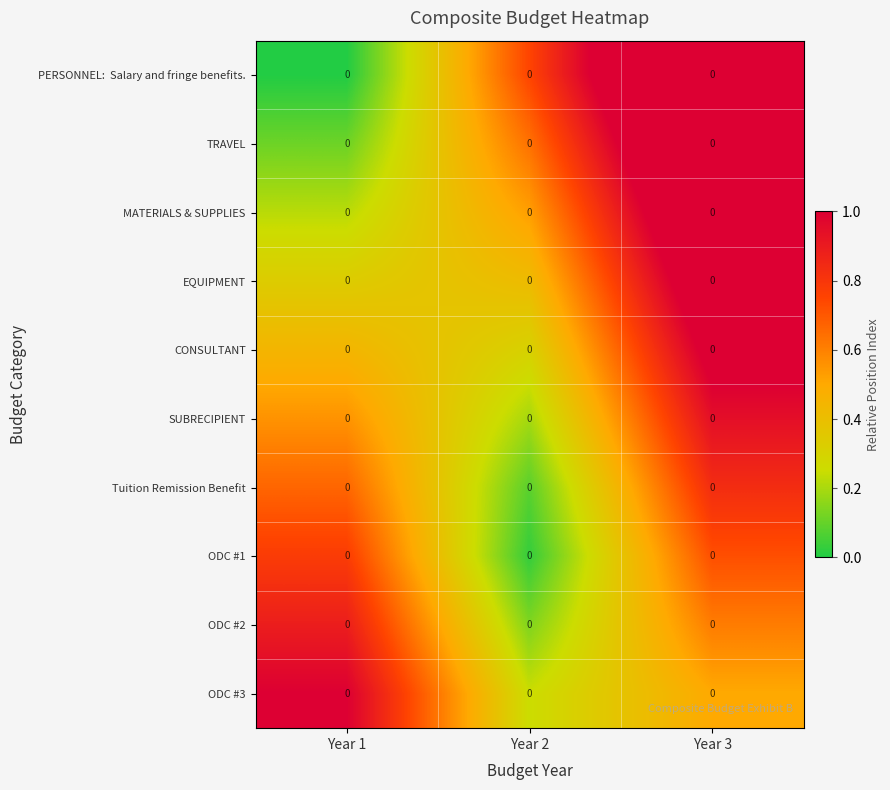

How many categories are shown in the chart?

3